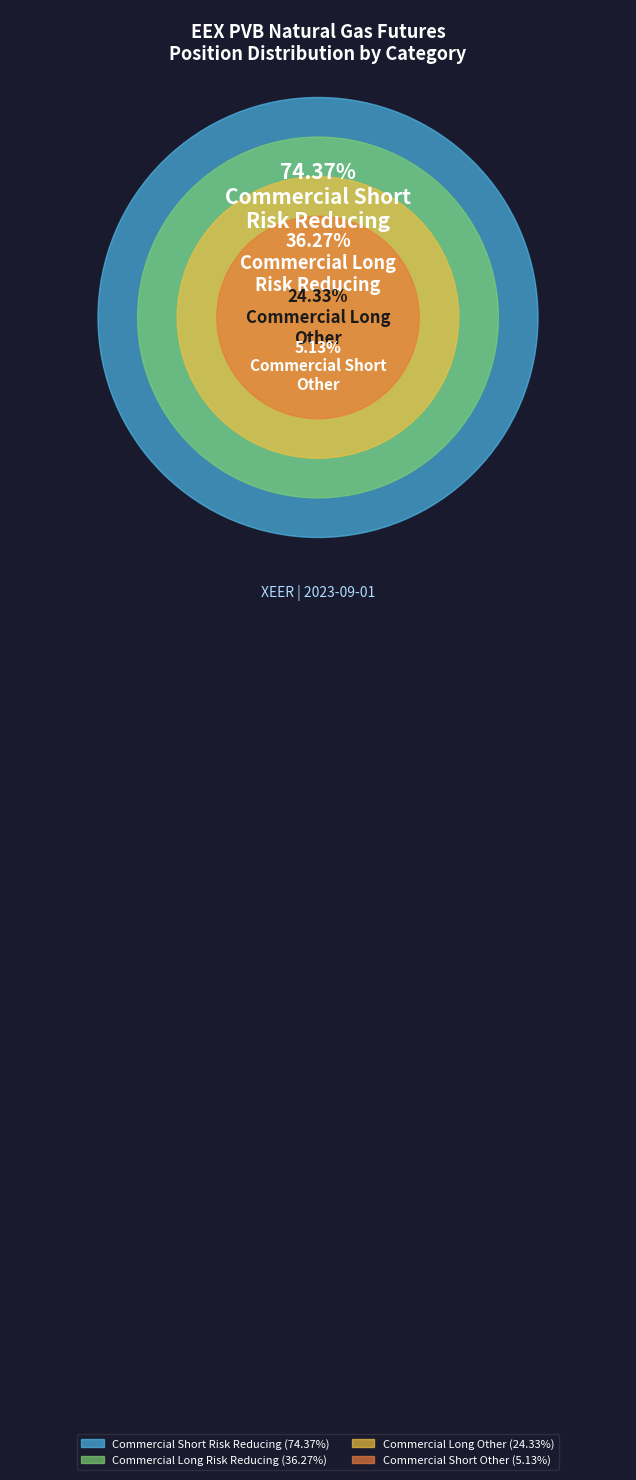

Which slice is the smallest?

Commercial Short
Other
(5.13%)